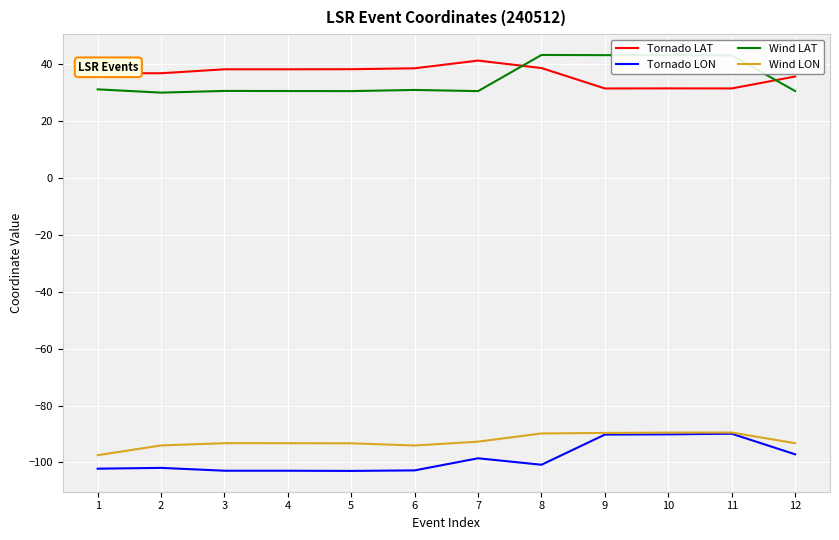

True or false: Wind LAT has more than 0 points higher than both neighbors.

True